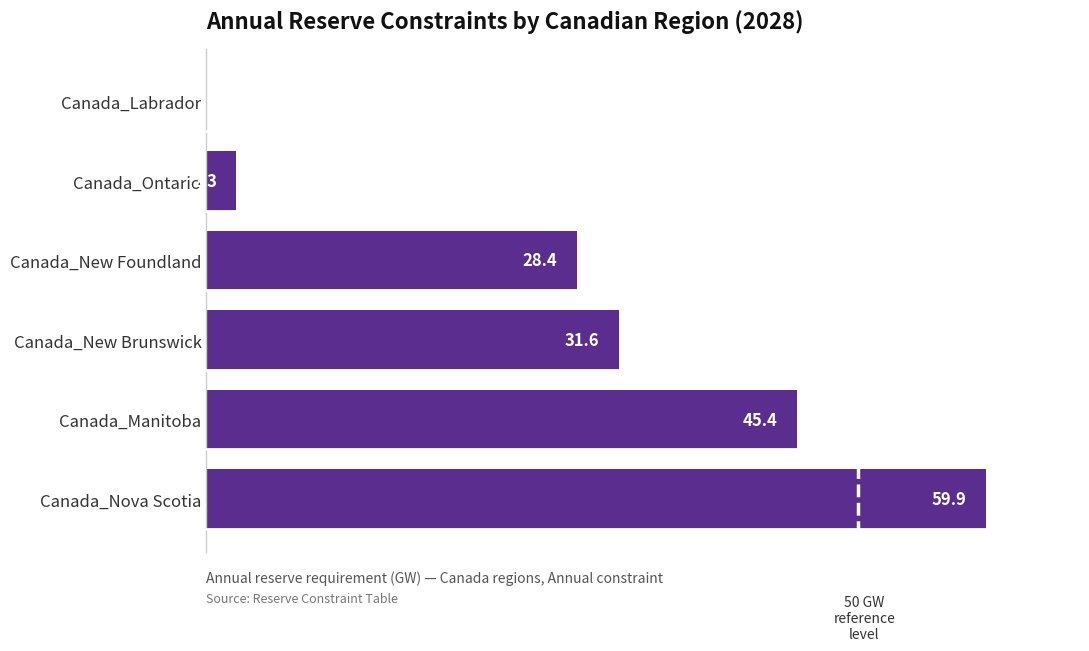

Where is the data nearest to the value 29?

Canada_New Foundland